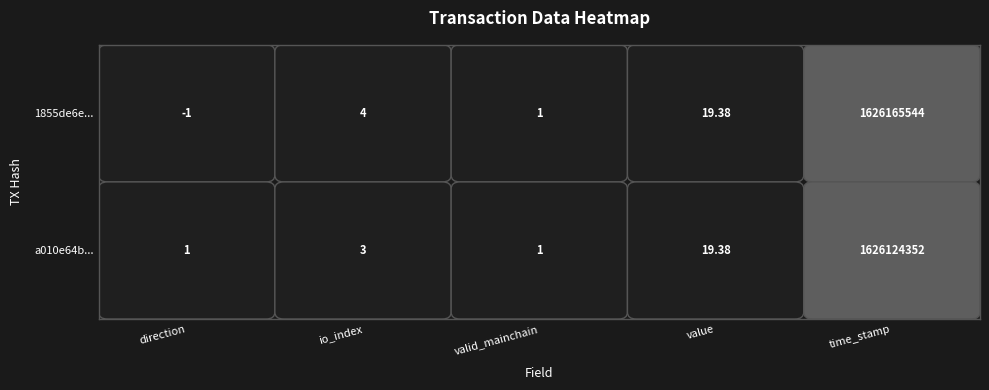

At which category does the chart reach its peak across all series?

time_stamp